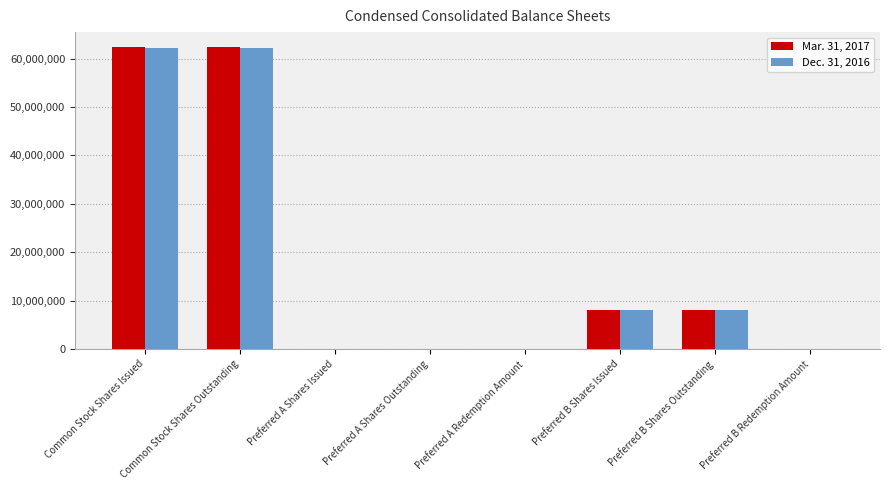

What is the total value across all series at Common Stock Shares Outstanding?

124598223